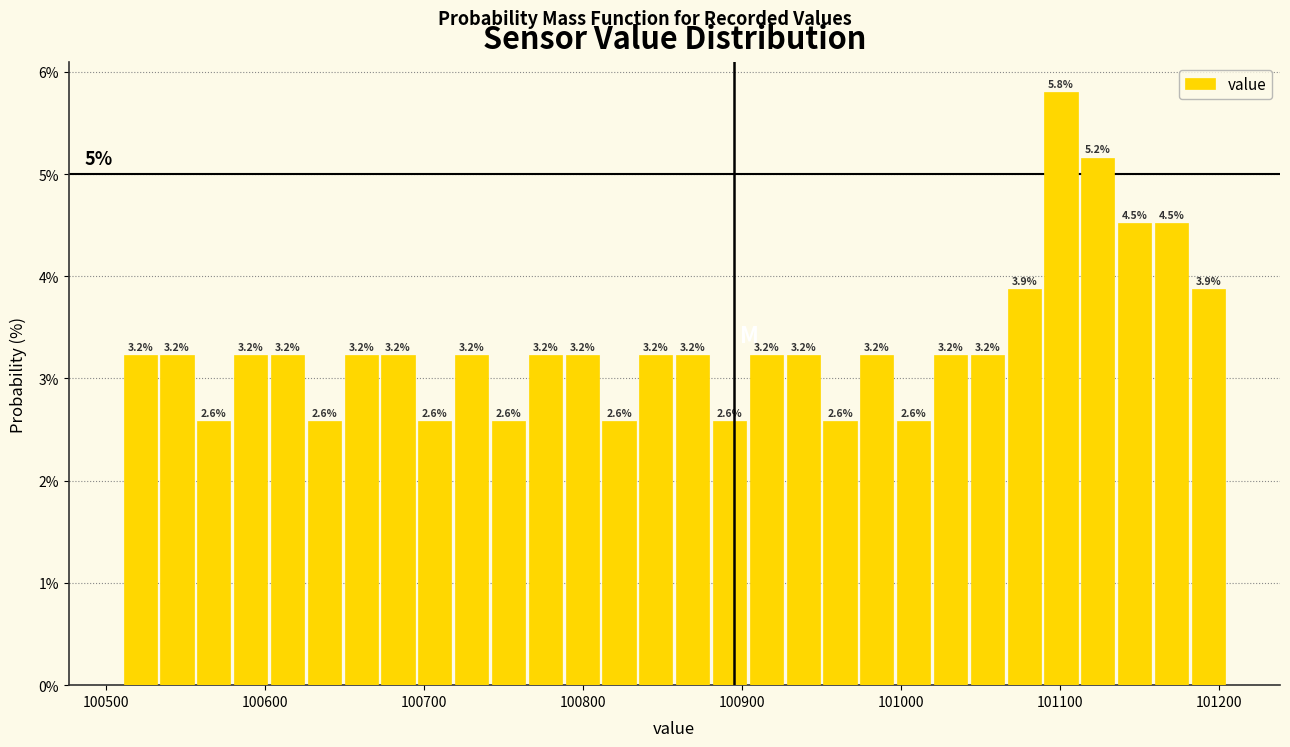

Around what value on the x-axis is the tallest bar? Give the approximate position of its centre, as read against the axis.

101100